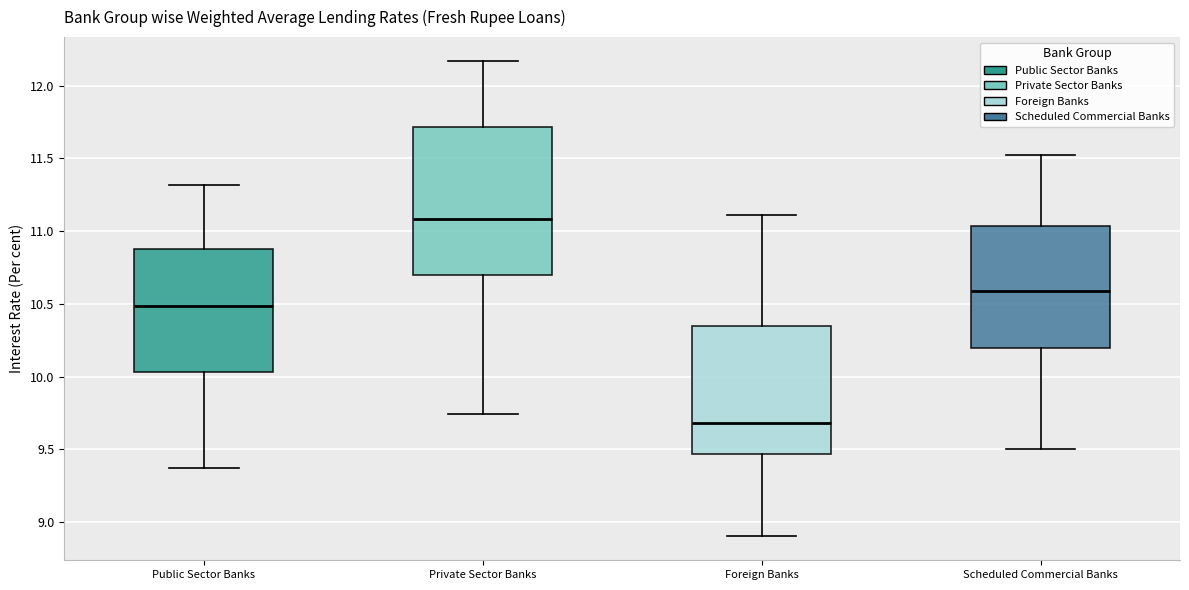

Comparing the boxes themselves (not the whiskers), which one is the tallest?

Private Sector Banks